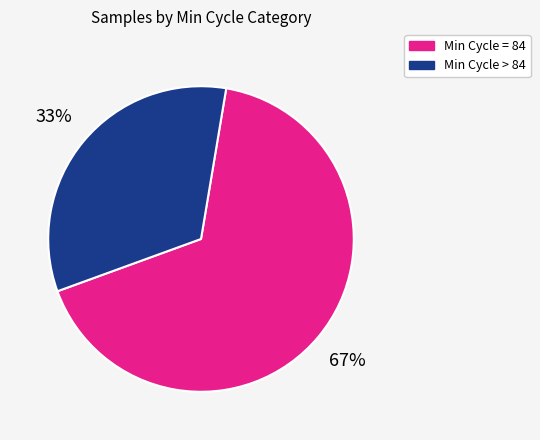

Is there a majority slice in this chart?

Yes